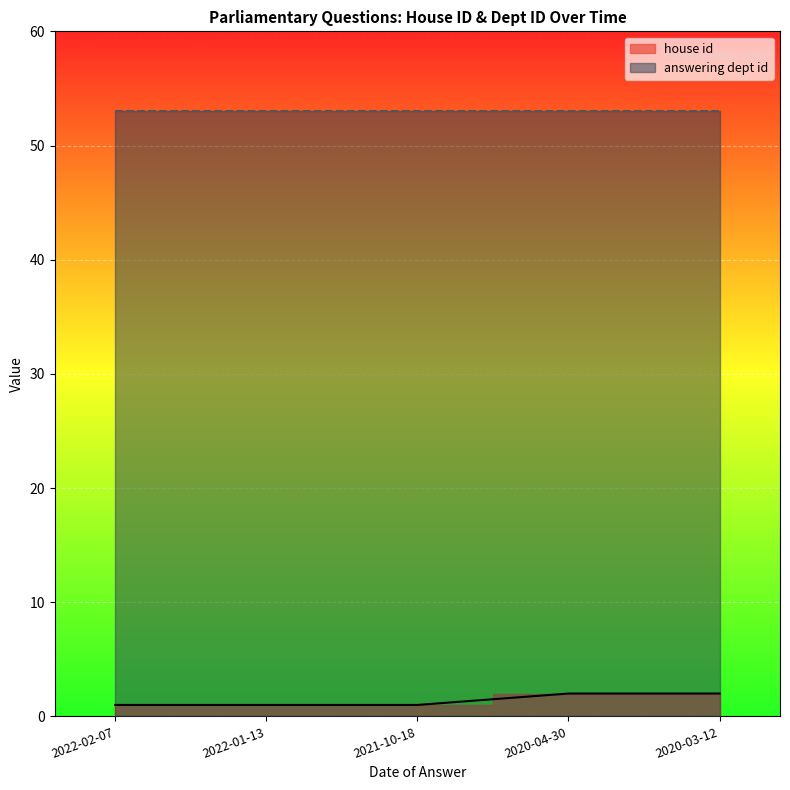

List the labels in order of value, largest first.

2020-04-30, 2020-03-12, 2022-02-07, 2022-01-13, 2021-10-18